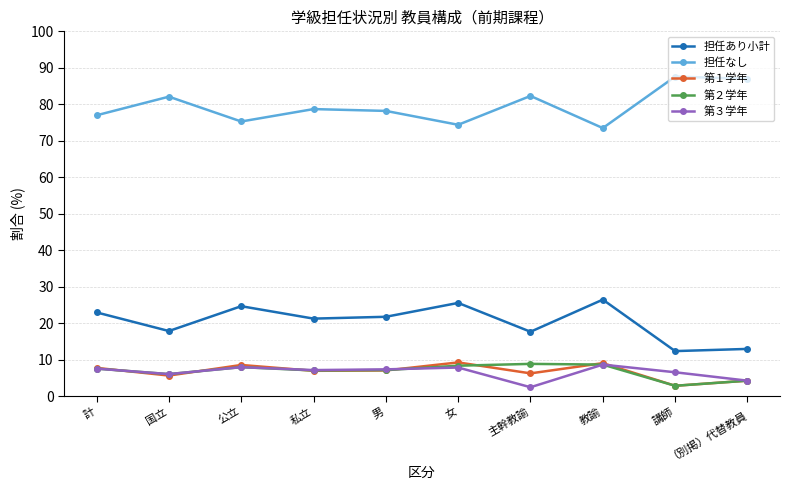

What position from the left is 女?

6